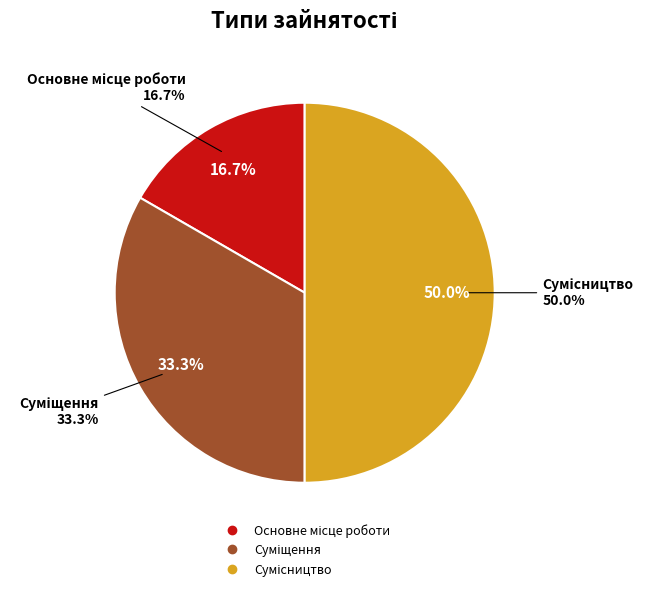

Is the sum of Сумісництво and Основне місце роботи greater than half?

Yes